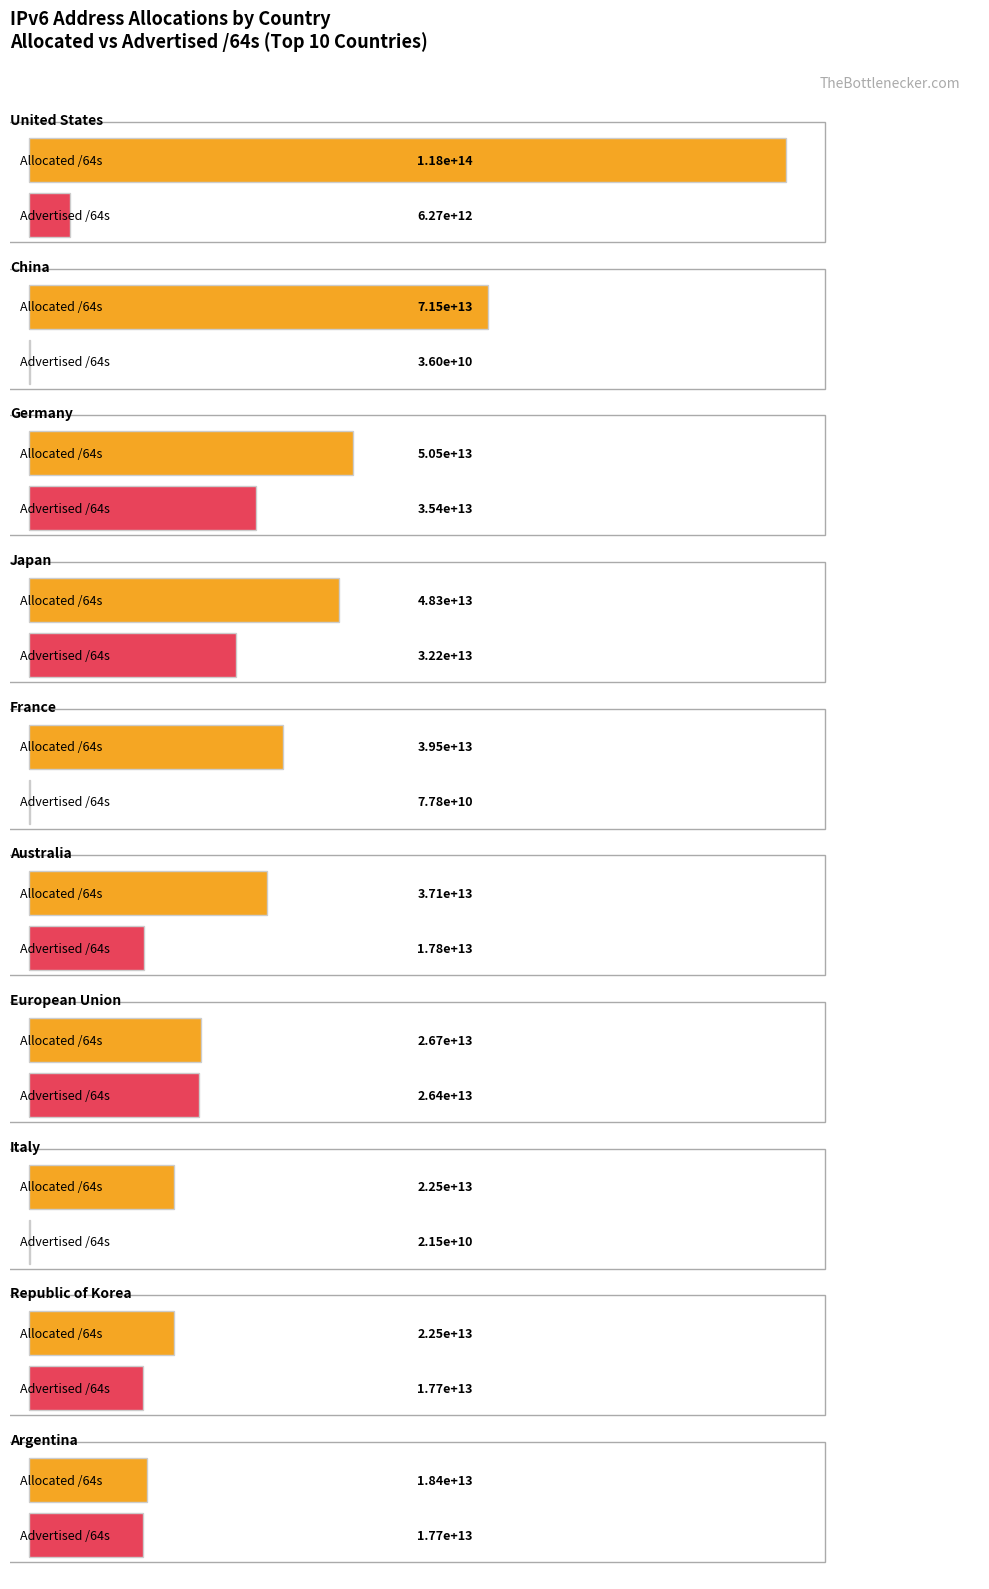

What is the difference between the maximum and minimum values in the Allocated /64s series?

99546533068800